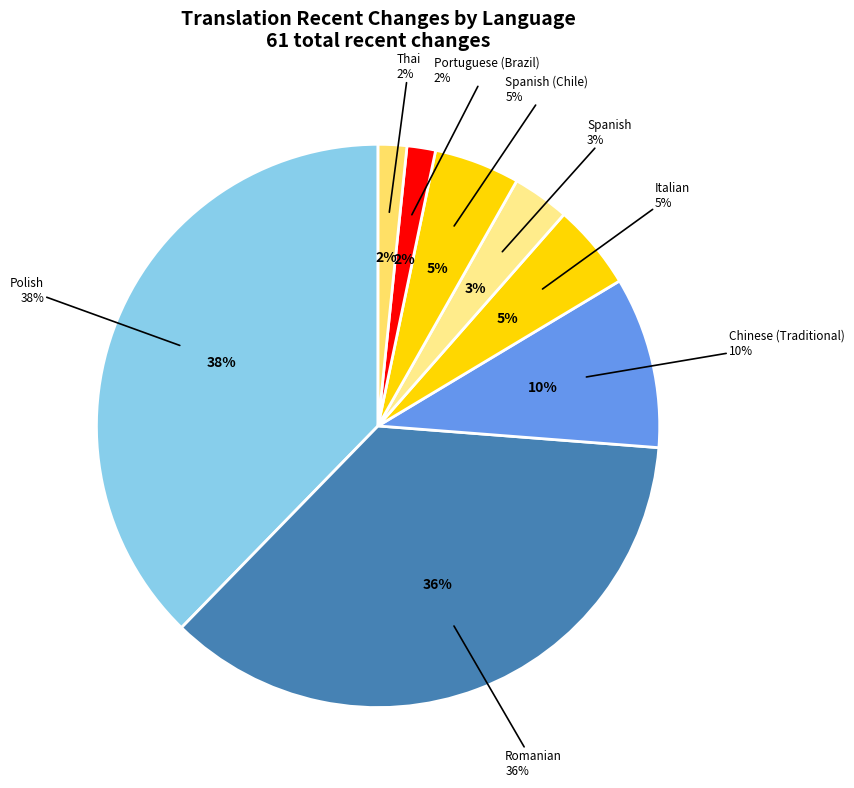

True or false: Polish accounts for 25% of the total.

False